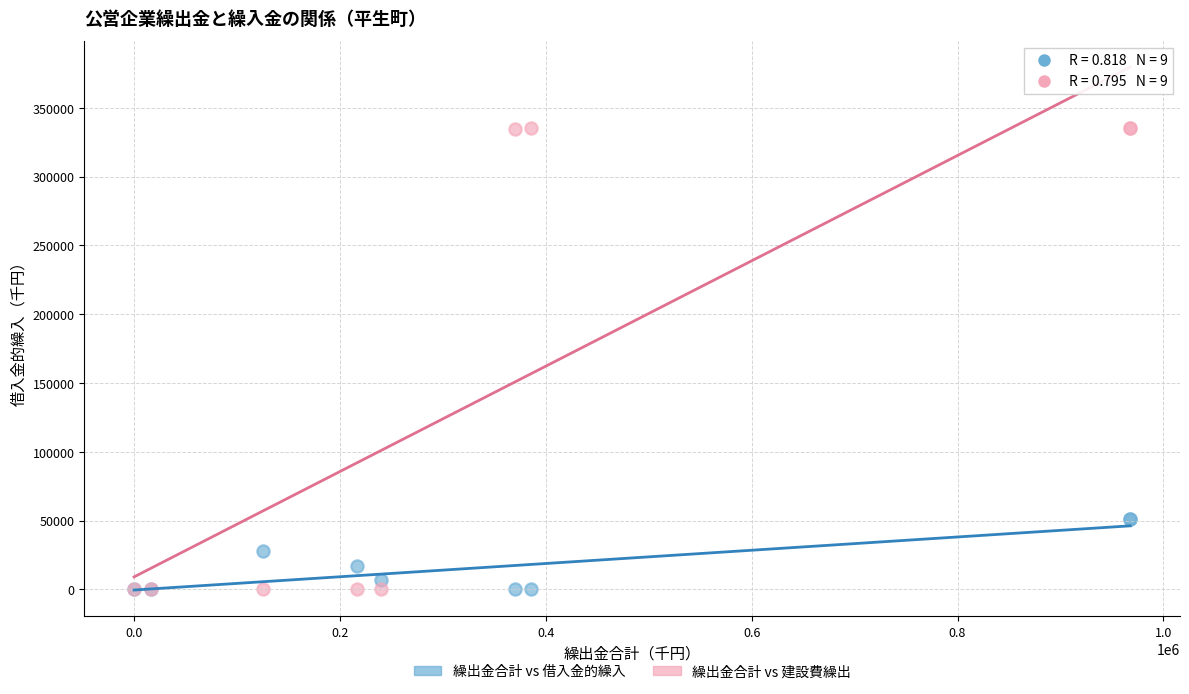

Which series has the largest Y range (max minus min)?

繰出金合計 vs 建設費繰出